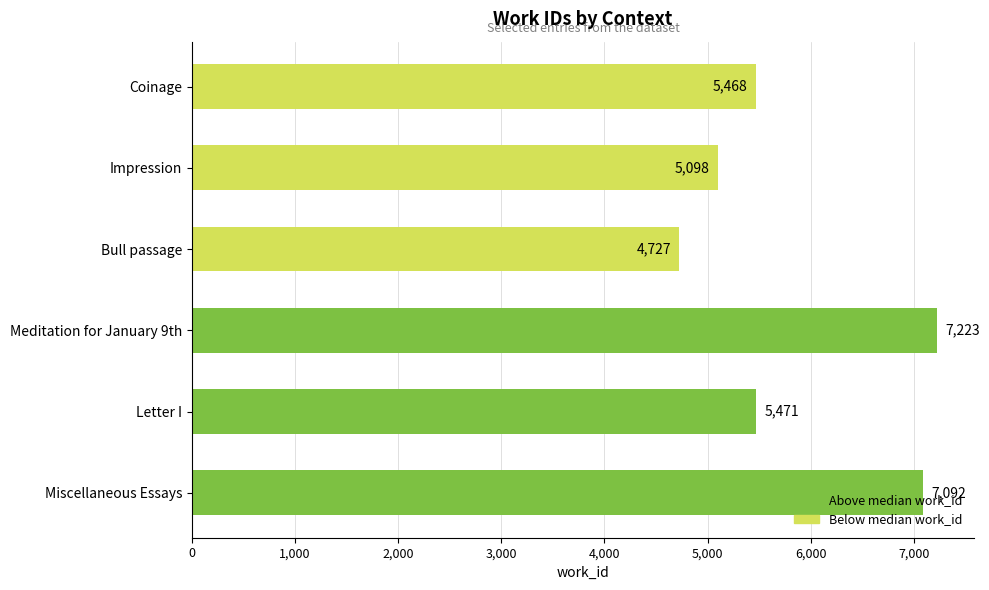

At which label is the value closest to 5975?

Letter I